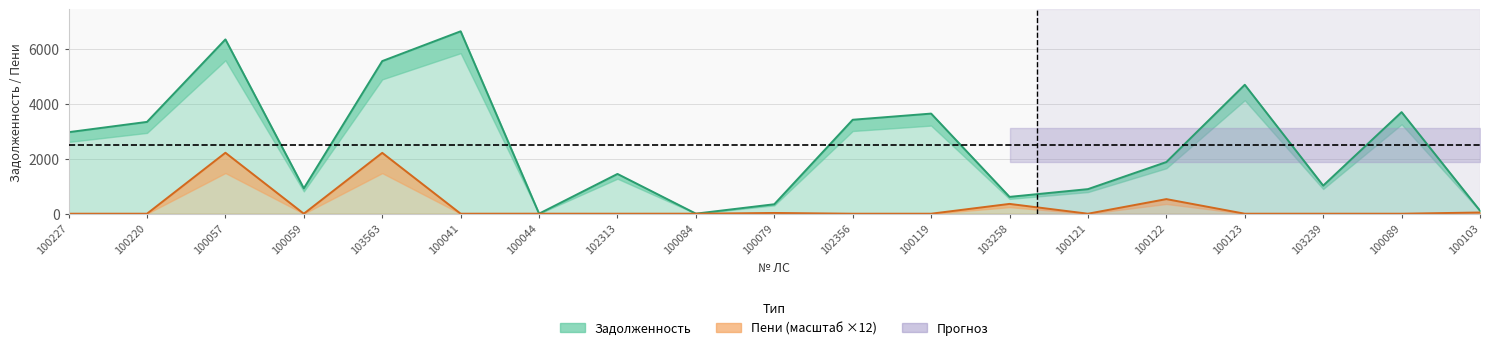

How many interior local valleys does the Пени (×12) series have?

4